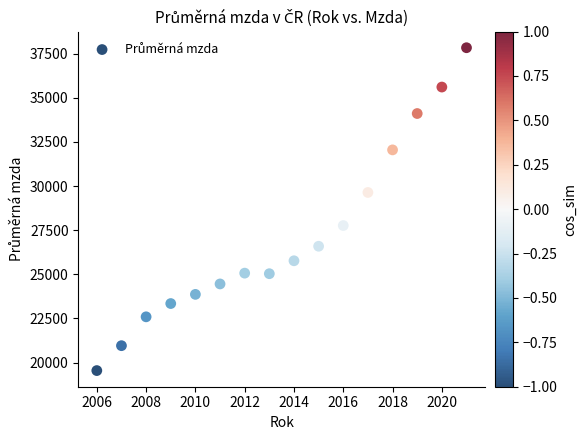

What is the range of X values (max minus min)?

15